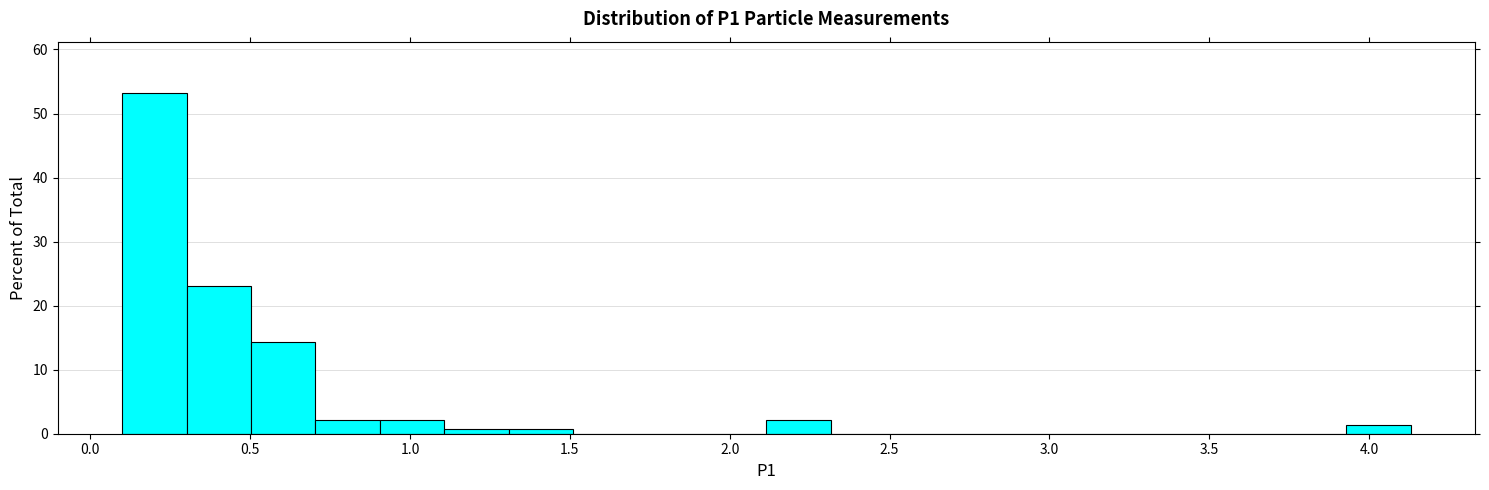

Reading left to right, transcribe this chart: for each bar, give the range it covers on the x-axis and its height. Neither the bar edges nor the heights are printed on the chart, so give them approximately, as read against the axes.

0.10 to 0.30: 53
0.30 to 0.50: 23
0.50 to 0.70: 14
0.70 to 0.90: 2
0.90 to 1.10: 2
1.10 to 1.30: under 1
1.30 to 1.50: under 1
1.50 to 1.70: 0
1.70 to 1.90: 0
1.90 to 2.10: 0
2.10 to 2.30: 2
2.30 to 2.50: 0
2.50 to 2.70: 0
2.70 to 2.90: 0
2.90 to 3.10: 0
3.10 to 3.30: 0
3.30 to 3.55: 0
3.55 to 3.75: 0
3.75 to 3.95: 0
3.95 to 4.15: 1